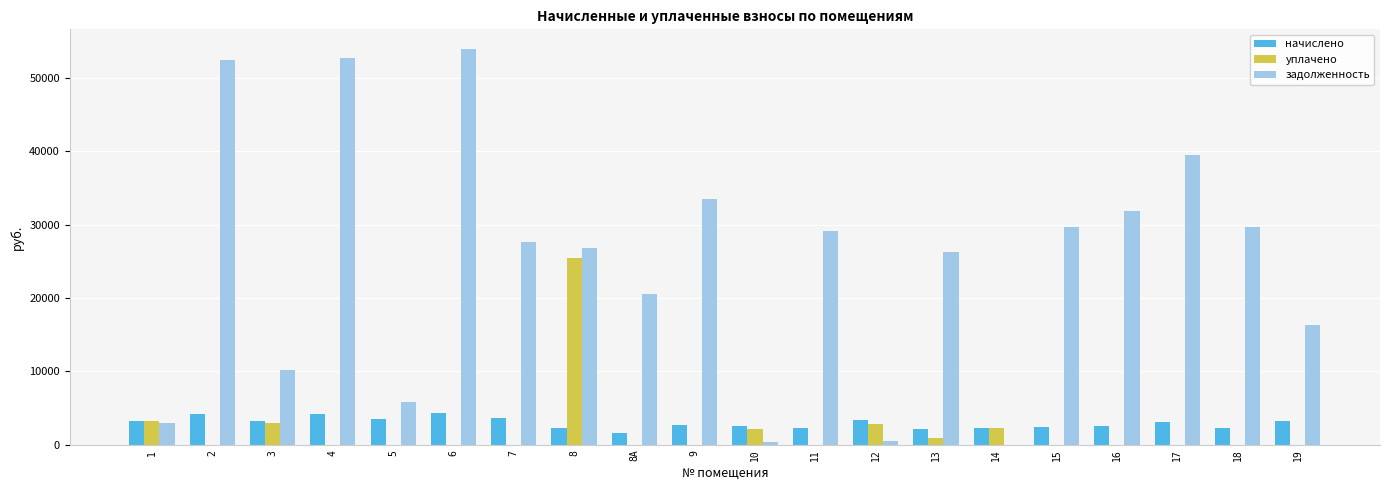

Is it true that уплачено equals 2952.4 at 3?

True